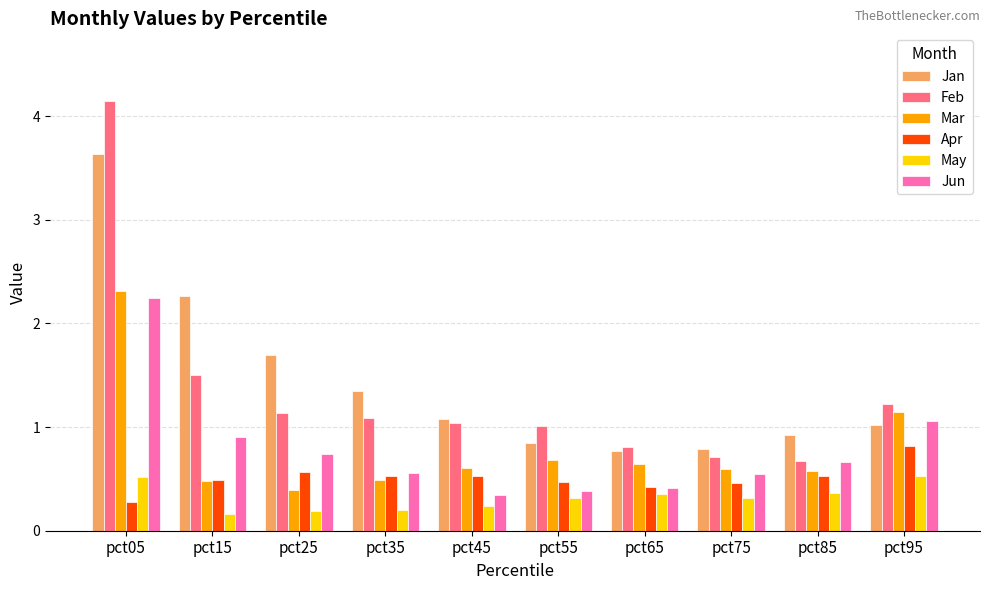

What is the sum of the Mar values at pct65 and pct75?

1.2